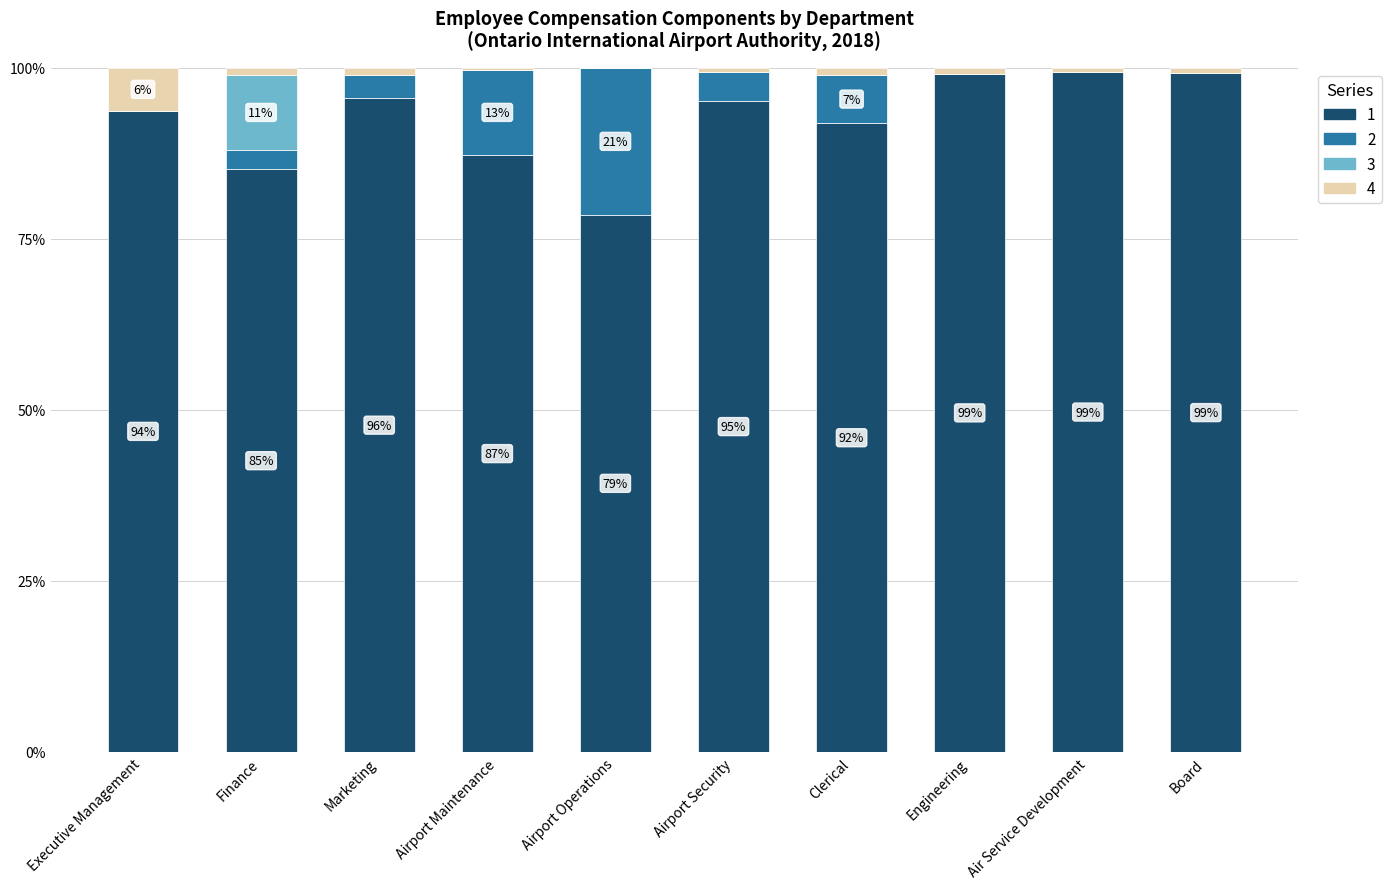

How many categories are shown in the chart?

10